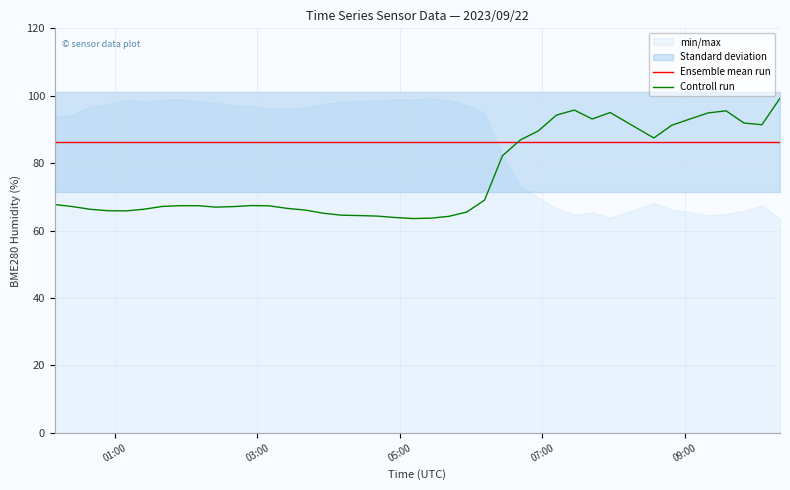

What is the minimum value for Ensemble mean run?

86.2